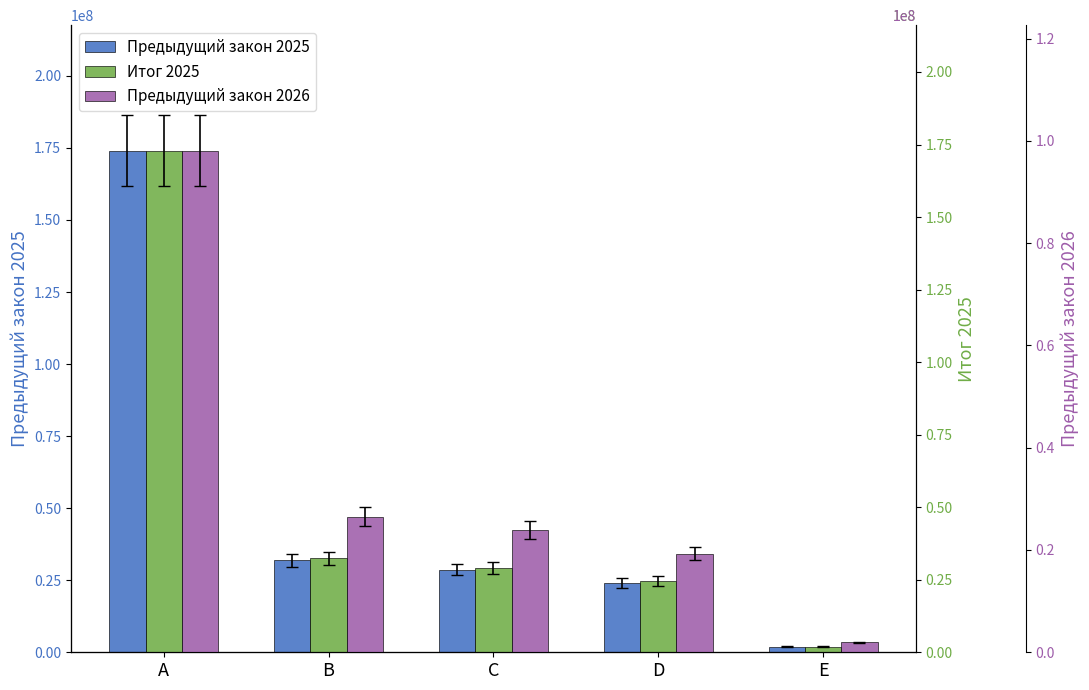

What are all the series names shown in the legend?

Предыдущий закон 2025, Итог 2025, Предыдущий закон 2026